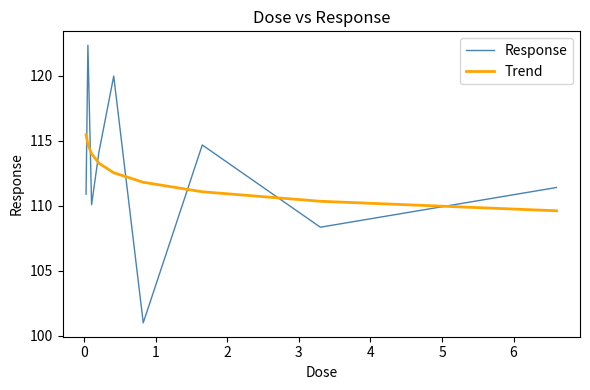

Which series has the largest range (max minus min)?

Response